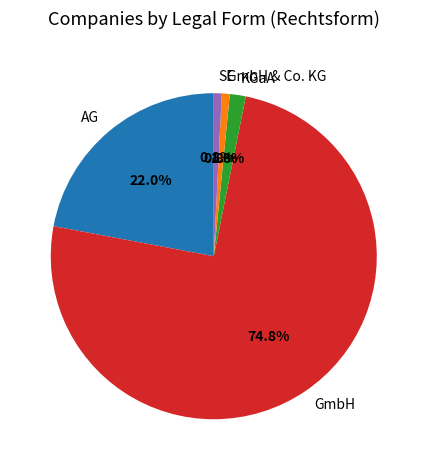

How many slices are in this pie chart?

5